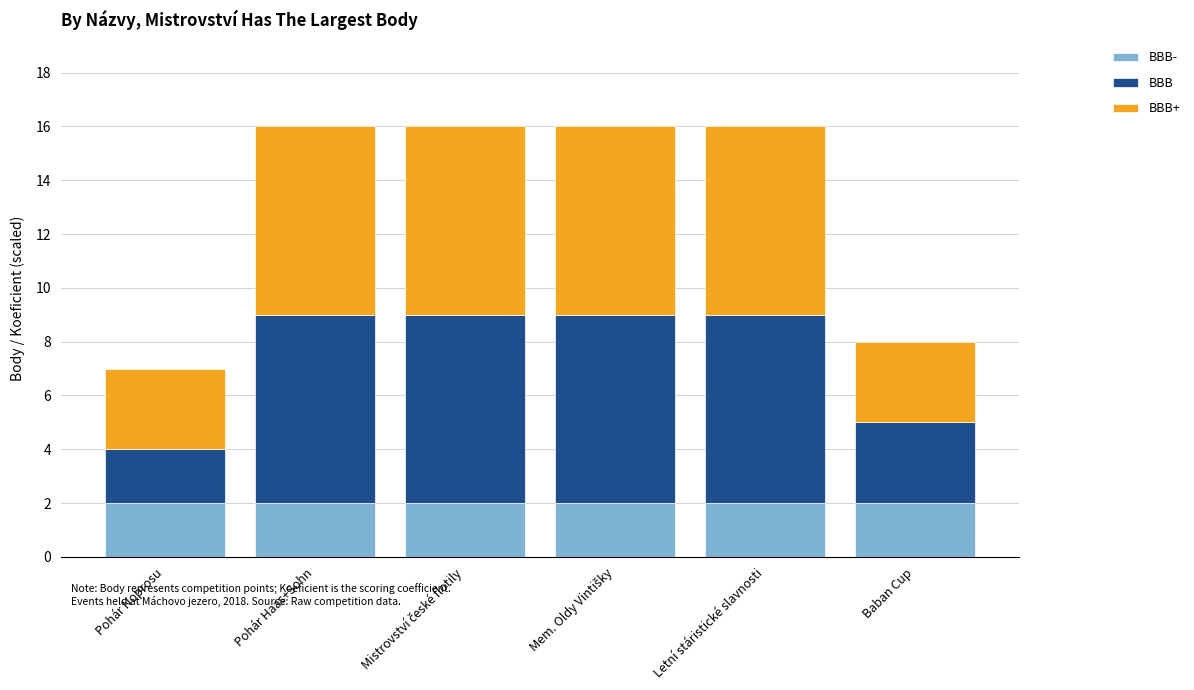

Does the chart contain any negative values?

No